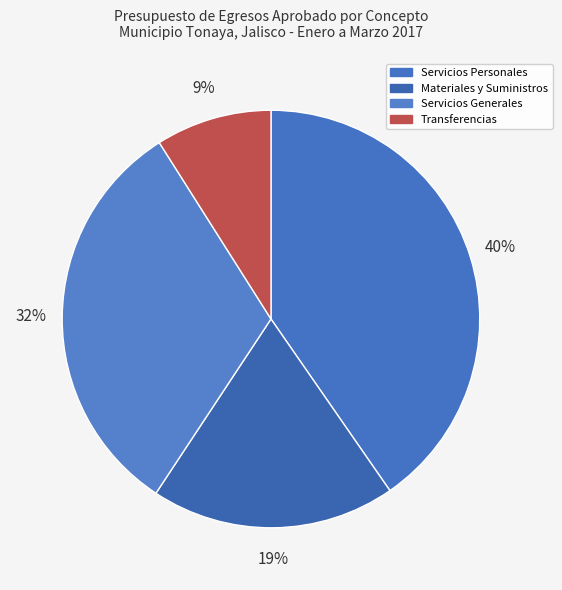

Count the number of slices in the pie.

4